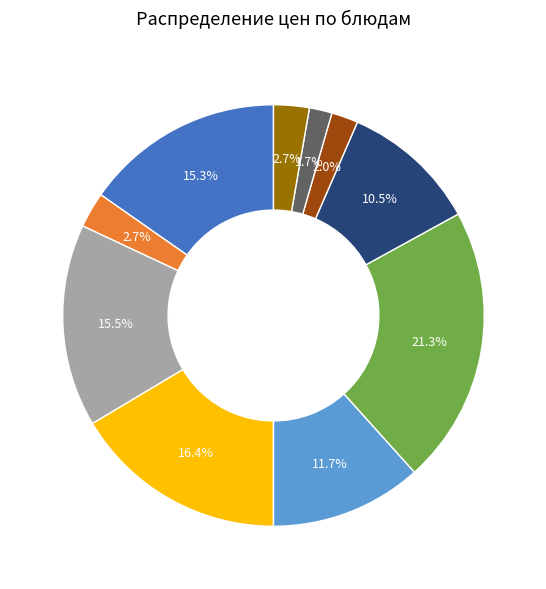

Does any single category account for the majority?

No